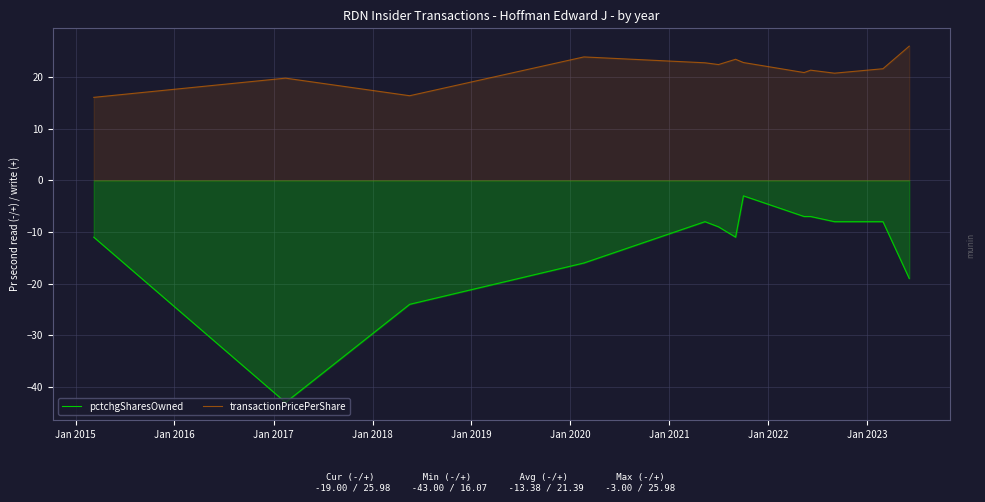

What is the difference between the maximum and minimum values in the pctchgSharesOwned series?

40.0